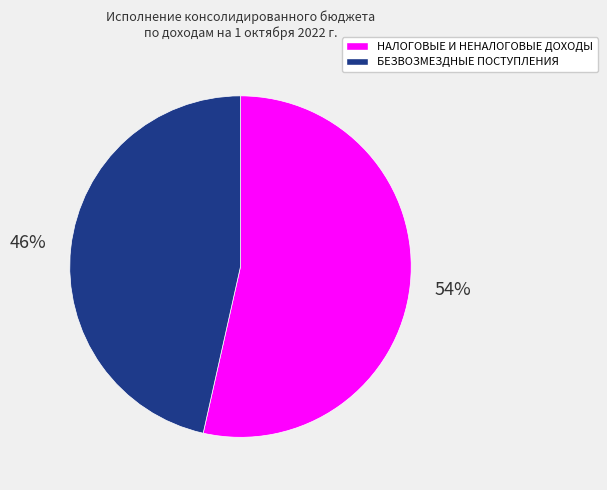

To the nearest percent, what is the average slice percentage?

50%